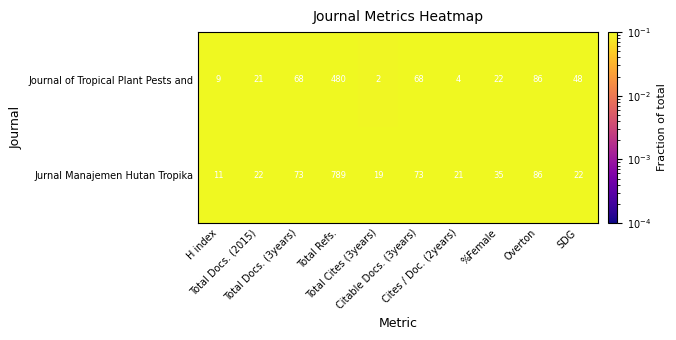

List the series in order of their overall mean, lowest first.

Journal of Tropical Plant Pests and, Jurnal Manajemen Hutan Tropika